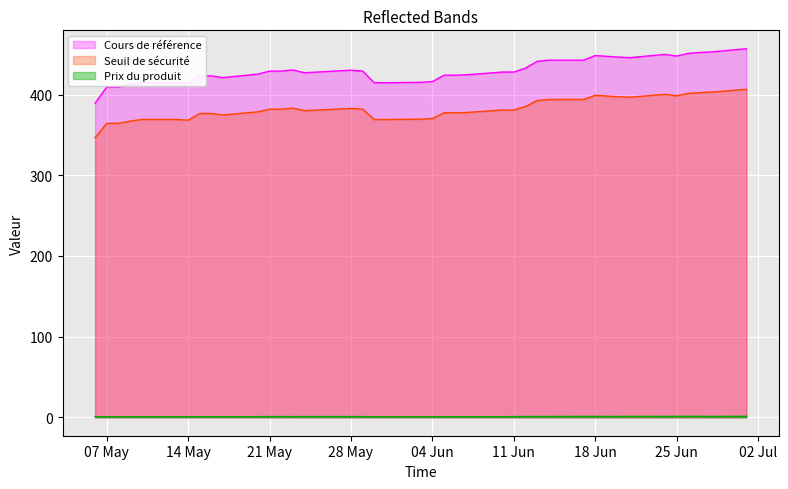

Which series has the largest total across all categories?

Cours de référence